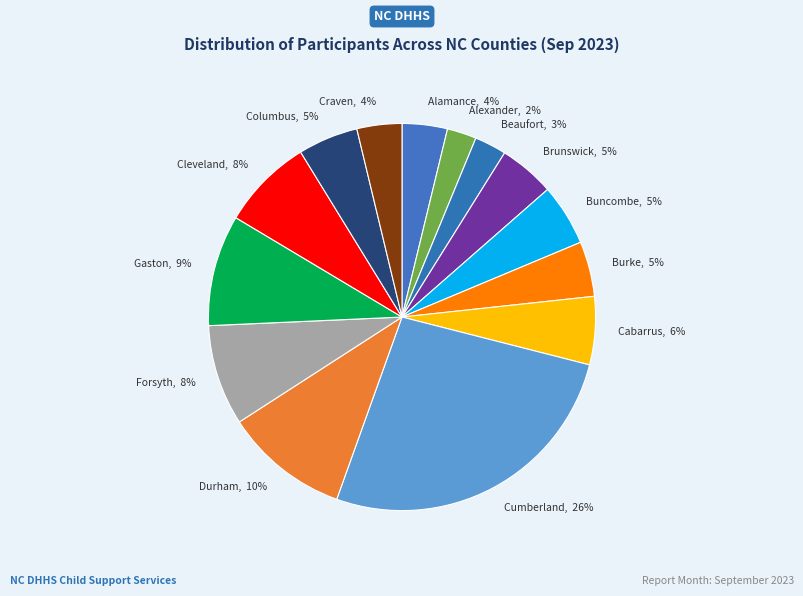

How many slices are in this pie chart?

14